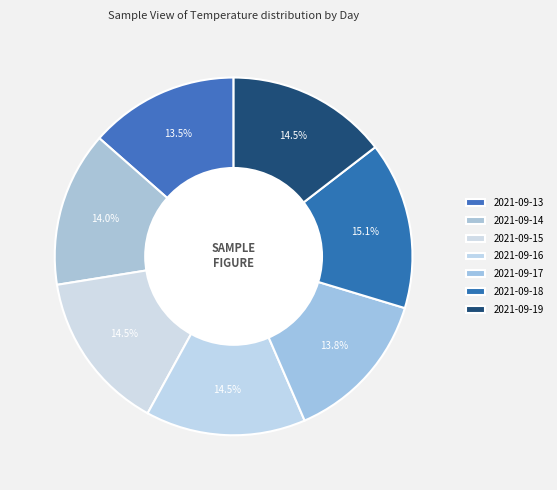

Does any single category account for the majority?

No